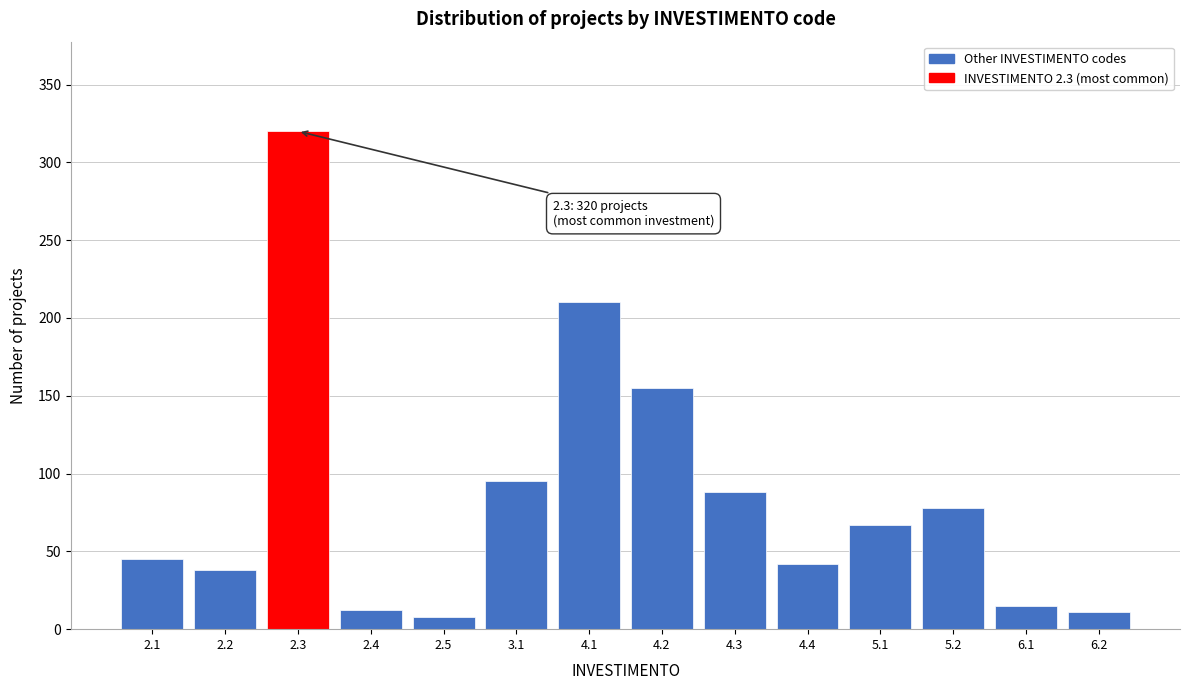

What is the difference between the maximum and minimum values?

312